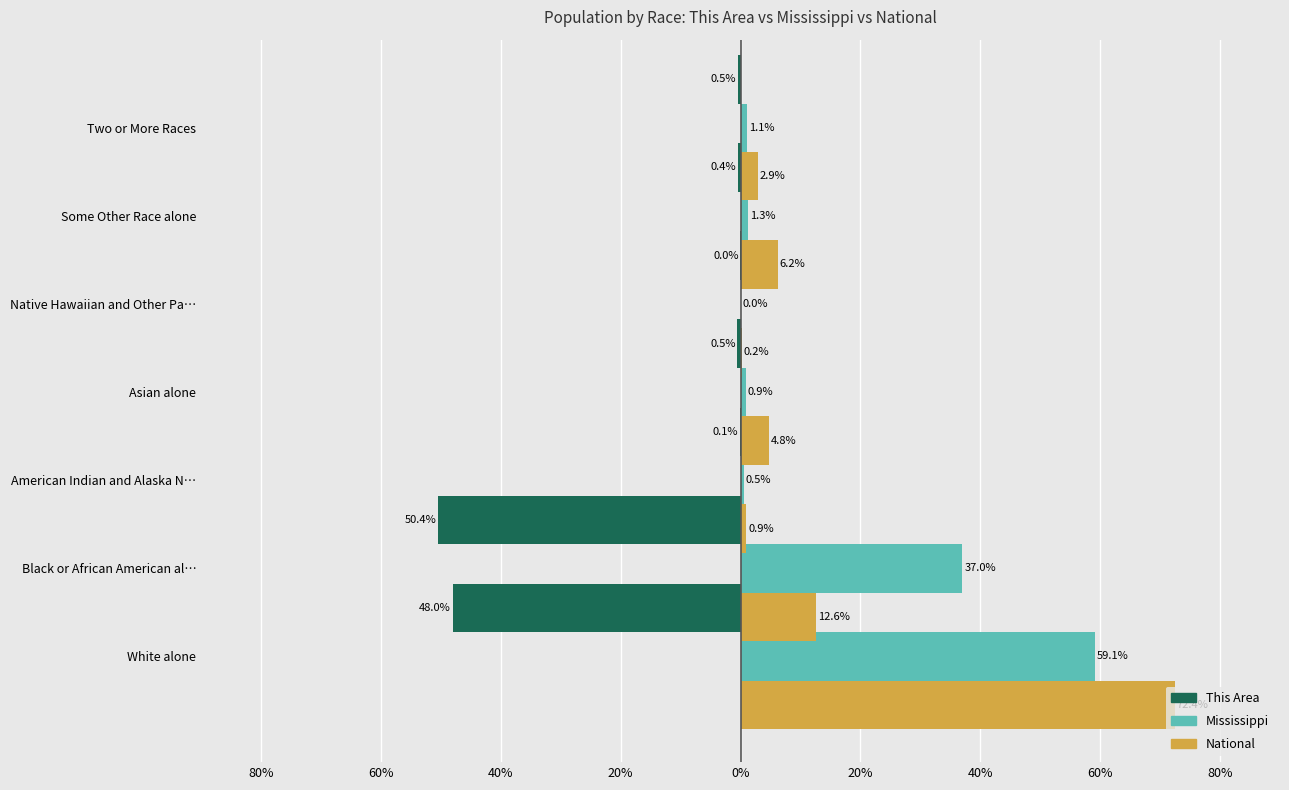

Reading left to right, transcribe all the data shown in this chart.

This Area: -48.0	-50.4	-0.1	-0.5	-0.0	-0.4	-0.5
Mississippi: 59.1	37.0	0.5	0.9	0.0	1.3	1.1
National: 72.4	12.6	0.9	4.8	0.2	6.2	2.9